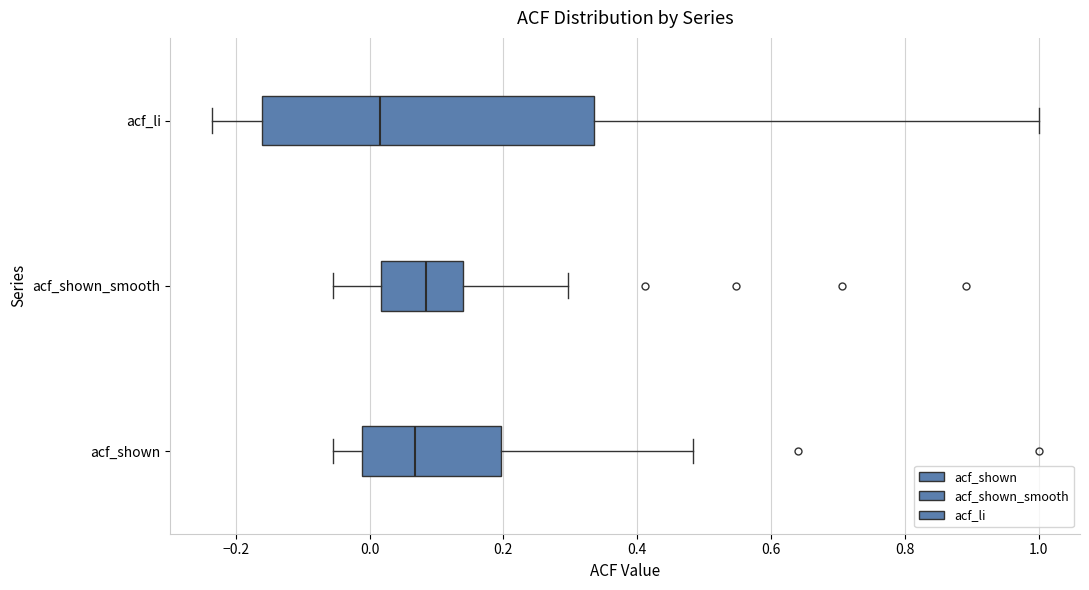

Comparing the boxes themselves (not the whiskers), which one is the widest?

acf_li